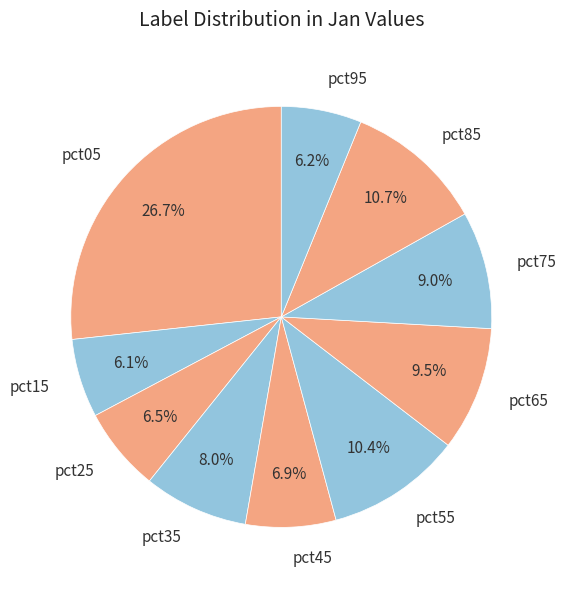

Which has a higher value, pct55 or pct25?

pct55